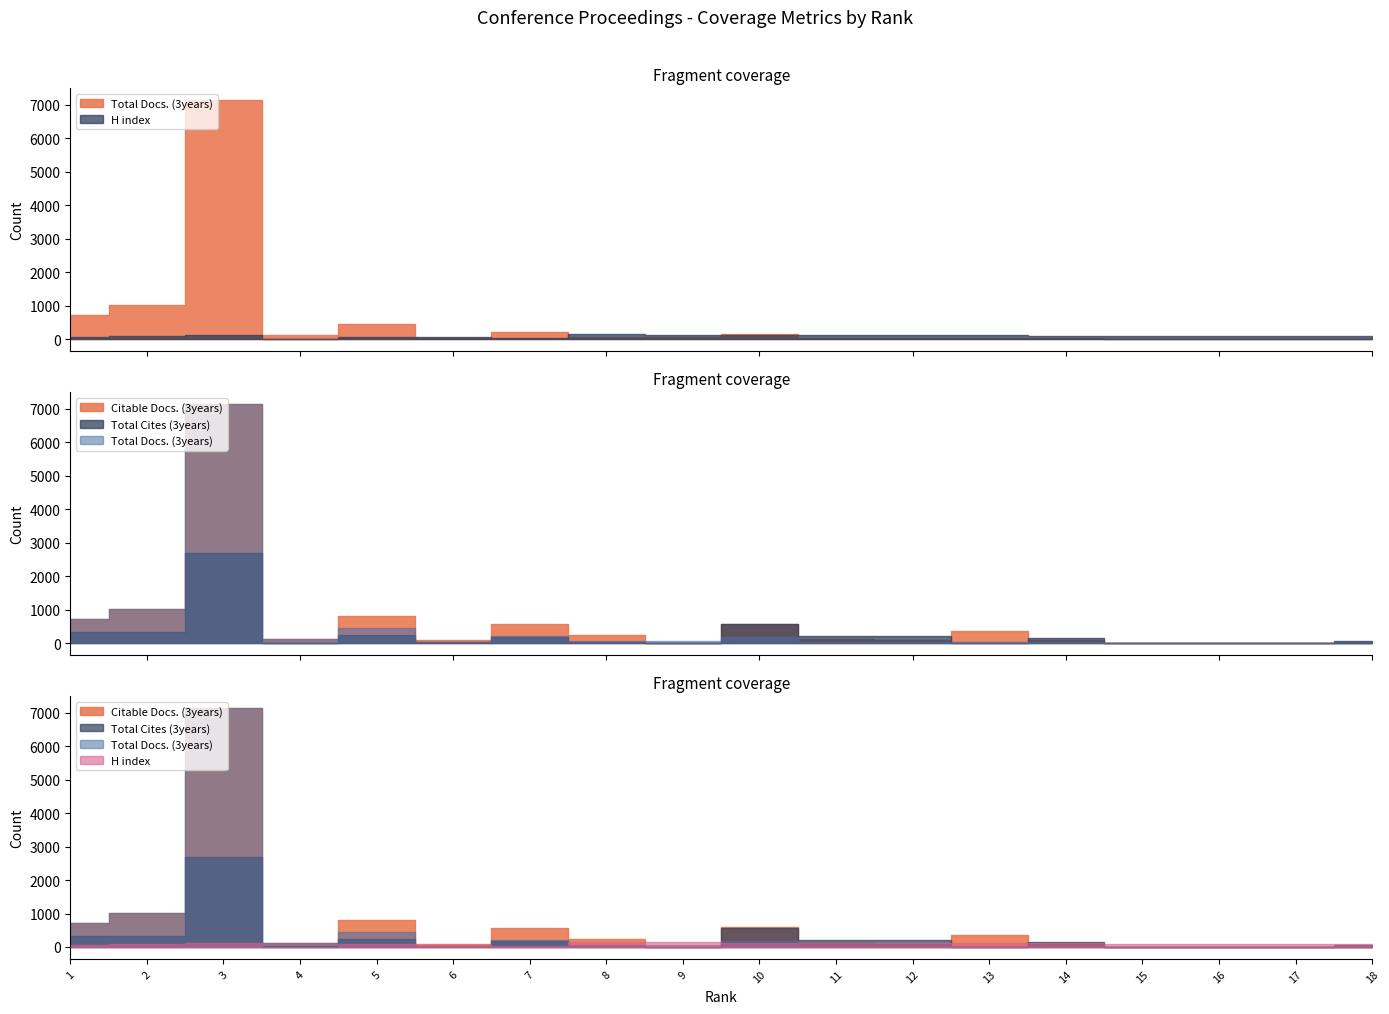

Where do Citable Docs. (3years) and Total Cites (3years) first cross each other?

10 and 11